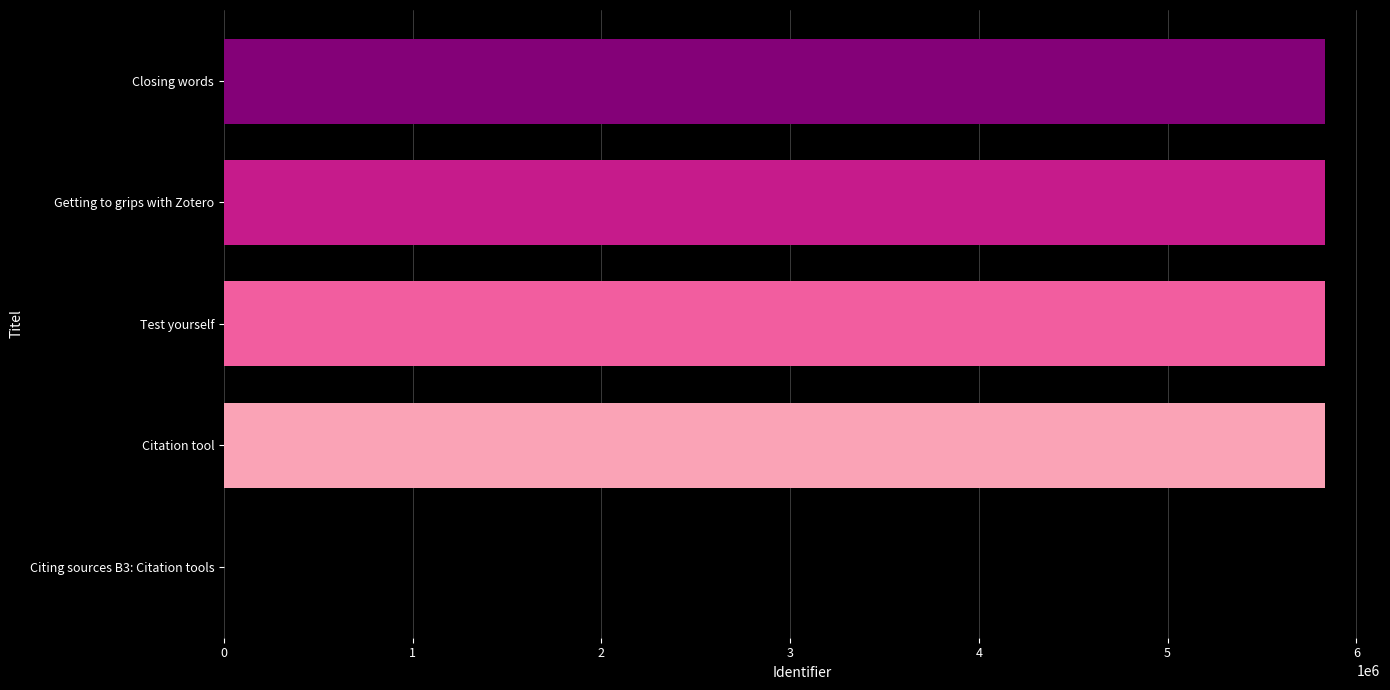

At which label is the value closest to 2916716?

Citation tool